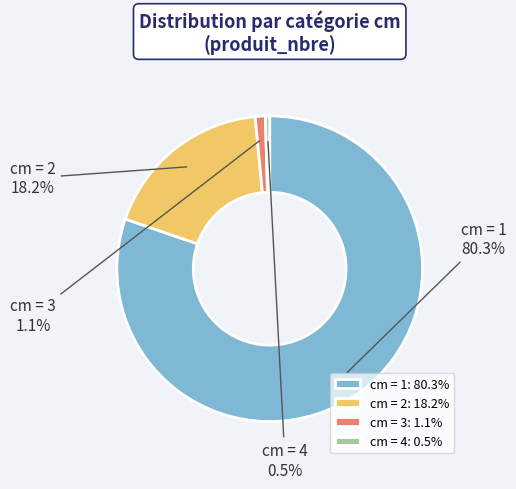

How many slices are in this pie chart?

4